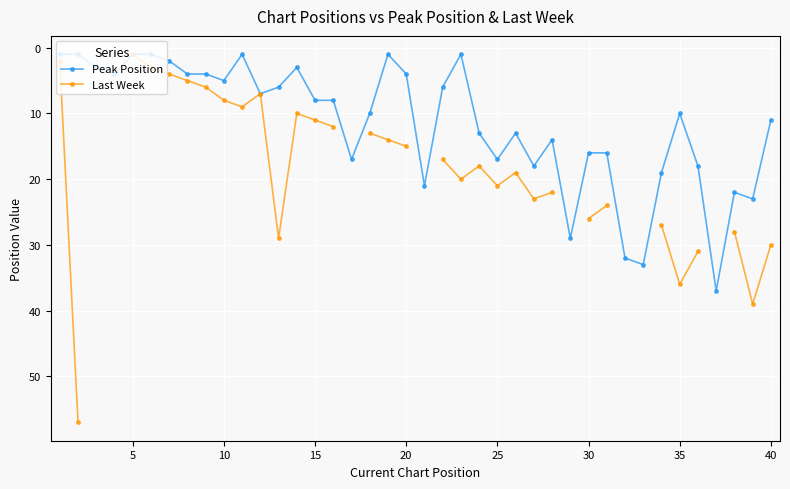

Does the chart display data point markers on the line(s)?

Yes